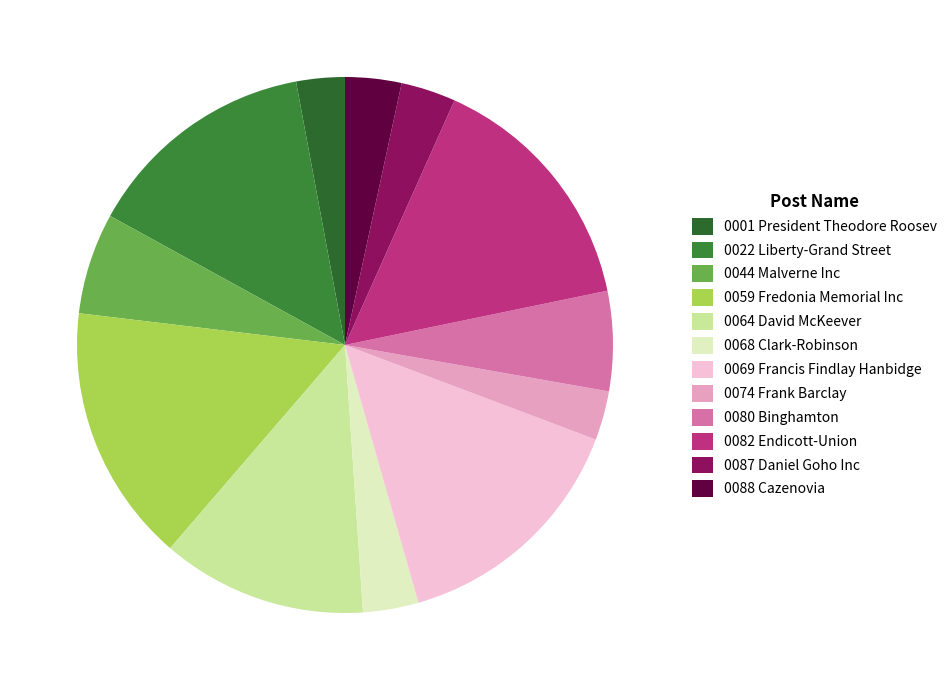

To the nearest percent, what is the difference between the largest and smallest slice percentages?

13%